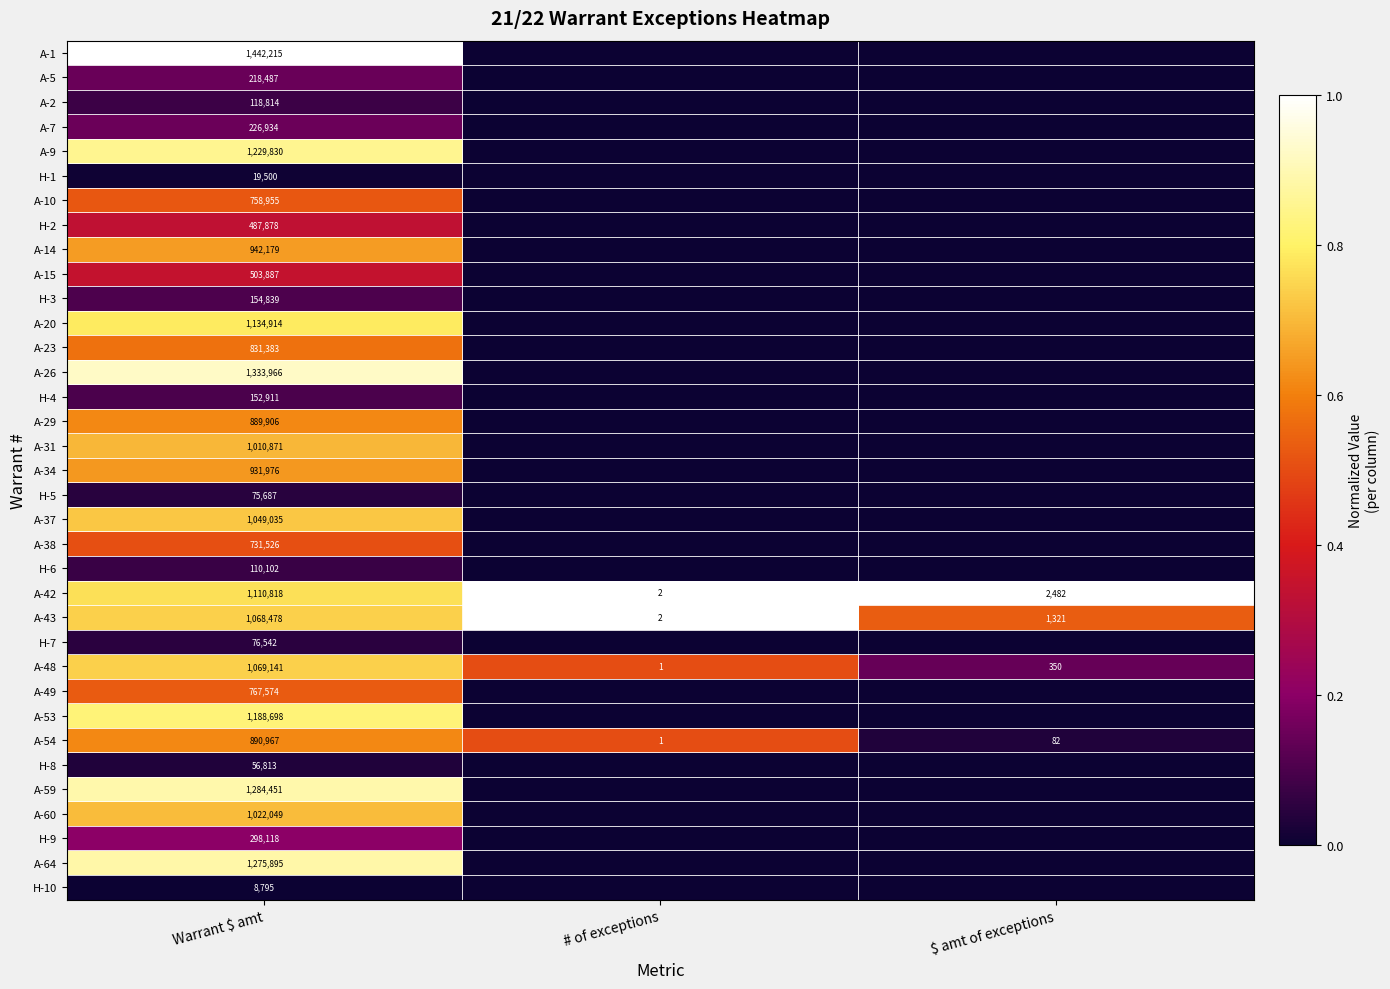

What is the difference between the highest and lowest values at Warrant $ amt?

1433420